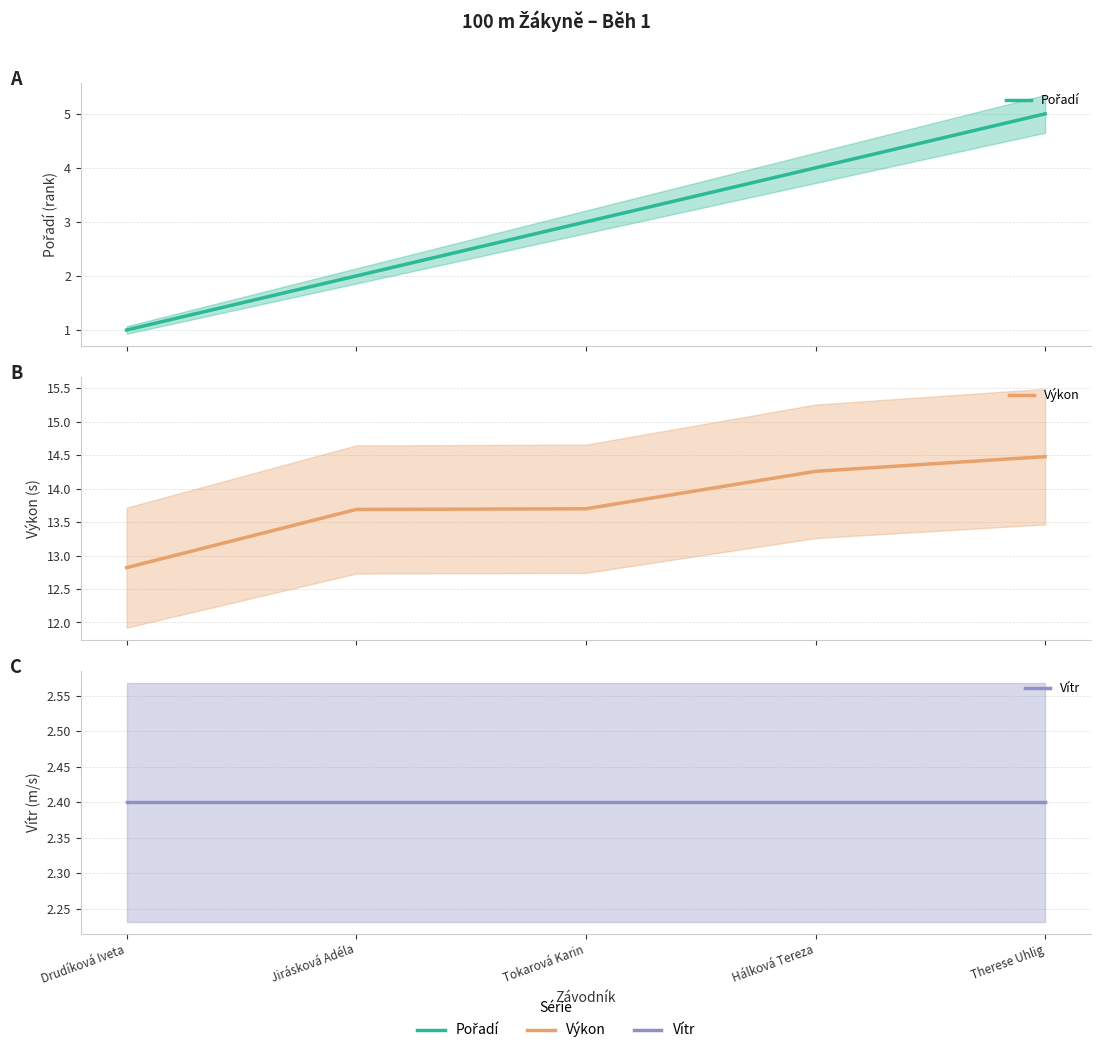

How many lines are shown in the chart?

3